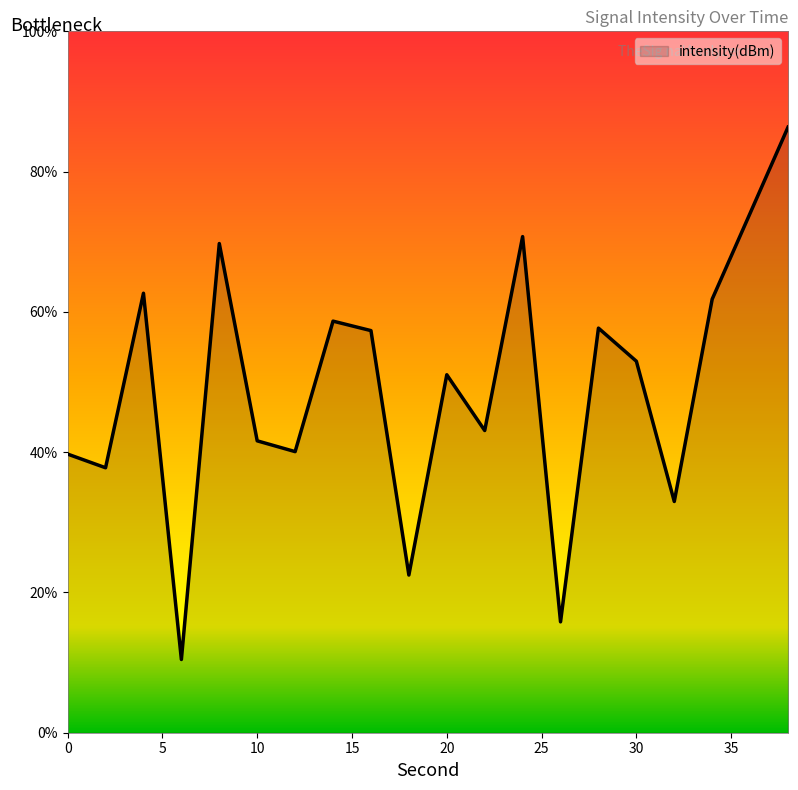

What is the difference between the maximum and minimum values?

75.9